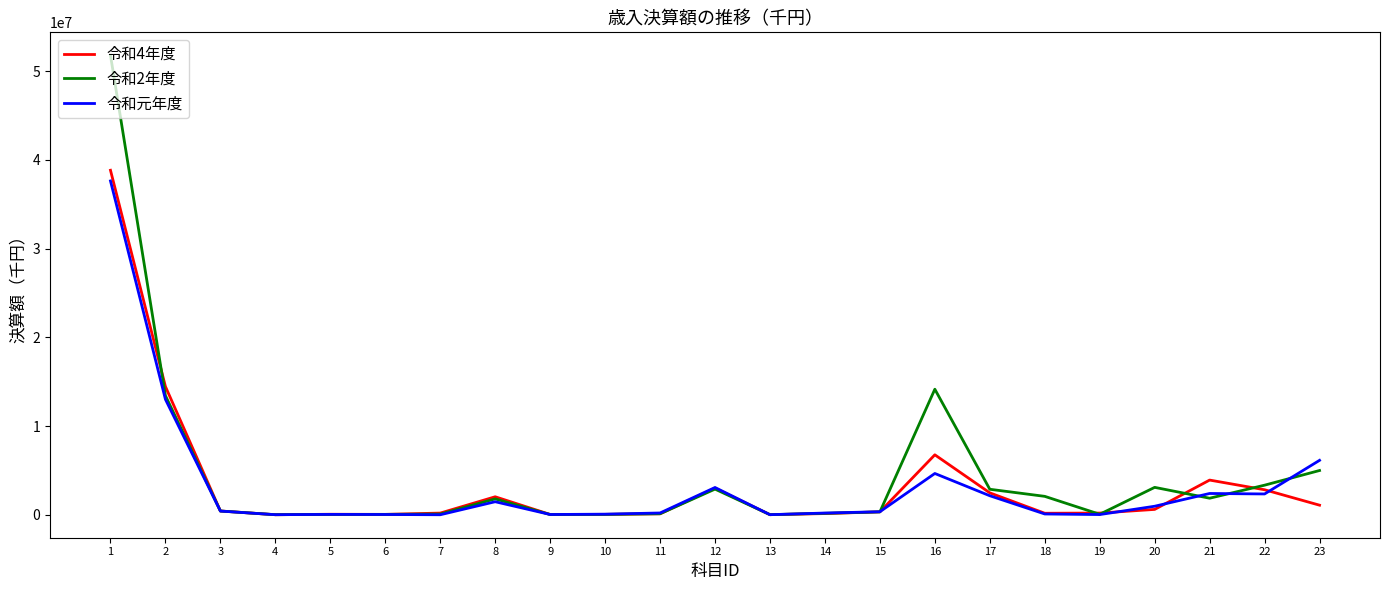

What is the approximate value of 令和4年度 at 15, to the nearest 100?

326900